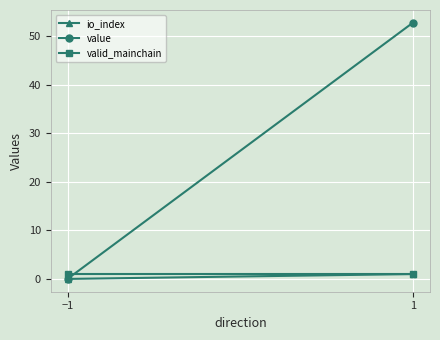

What are all the series names shown in the legend?

io_index, value, valid_mainchain